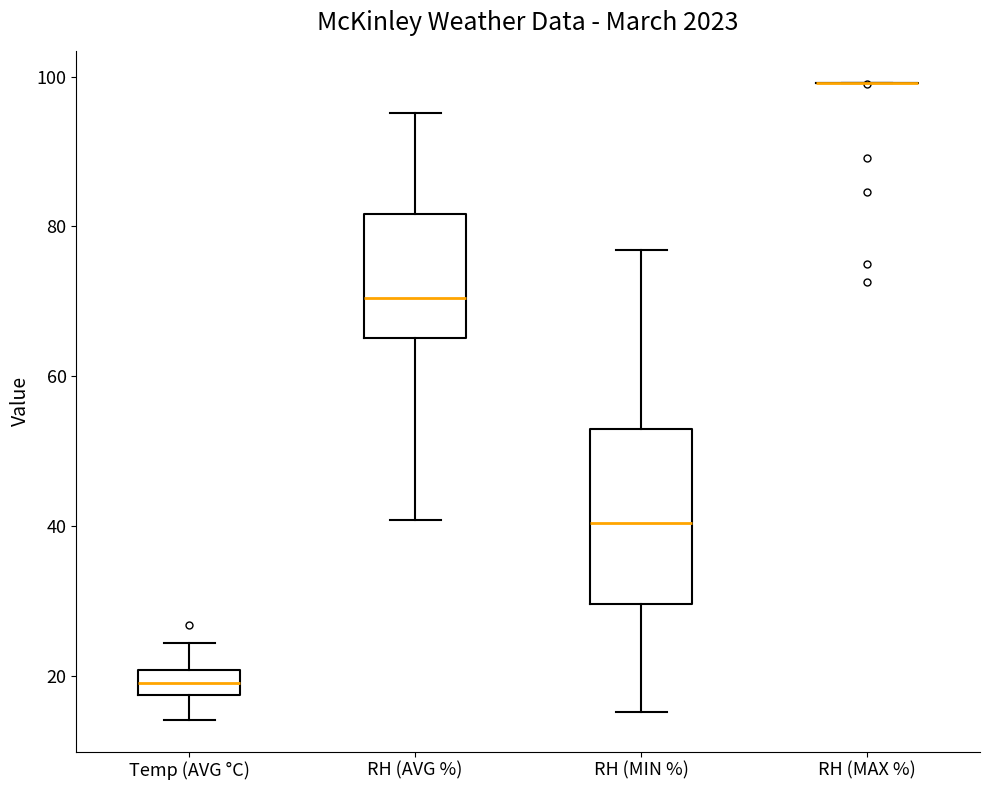

Comparing the boxes themselves (not the whiskers), which one is the tallest?

RH (MIN %)